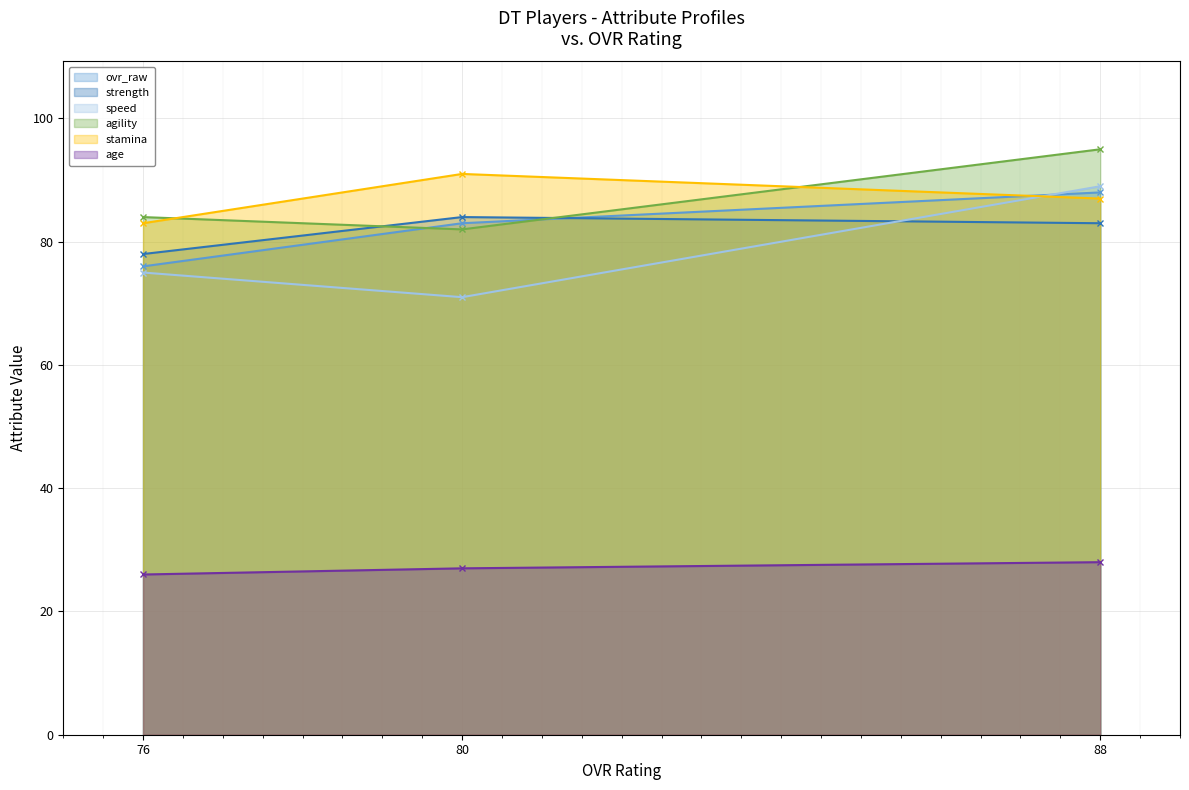

Which has a higher value, 80 or 88?

88